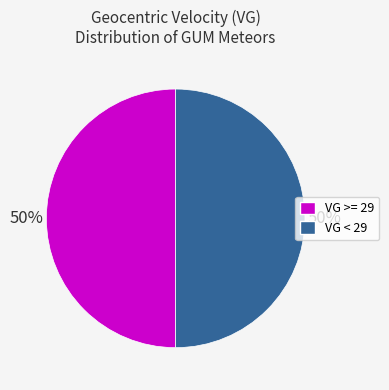

To the nearest percent, what is the average slice percentage?

50%